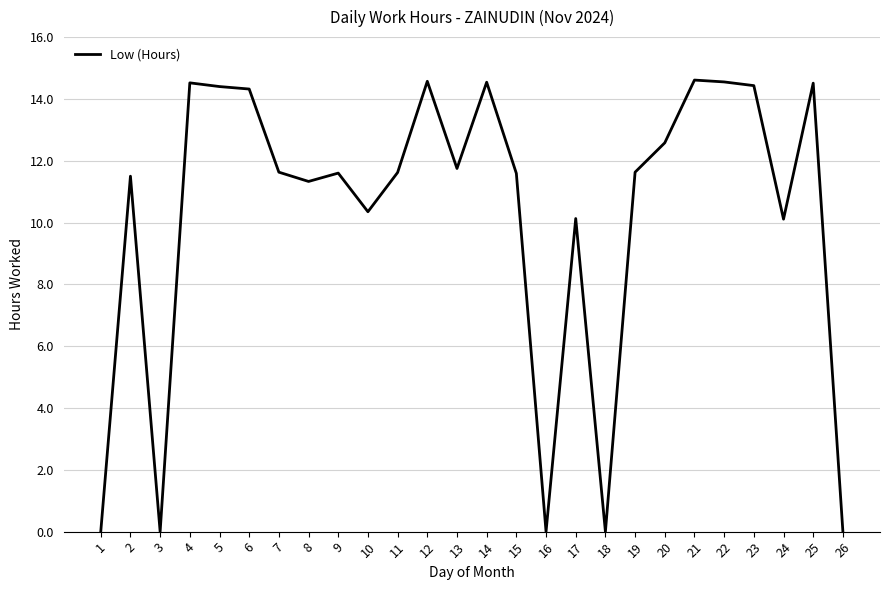

The chart shows a value of 14.6 at 12. True or false?

True